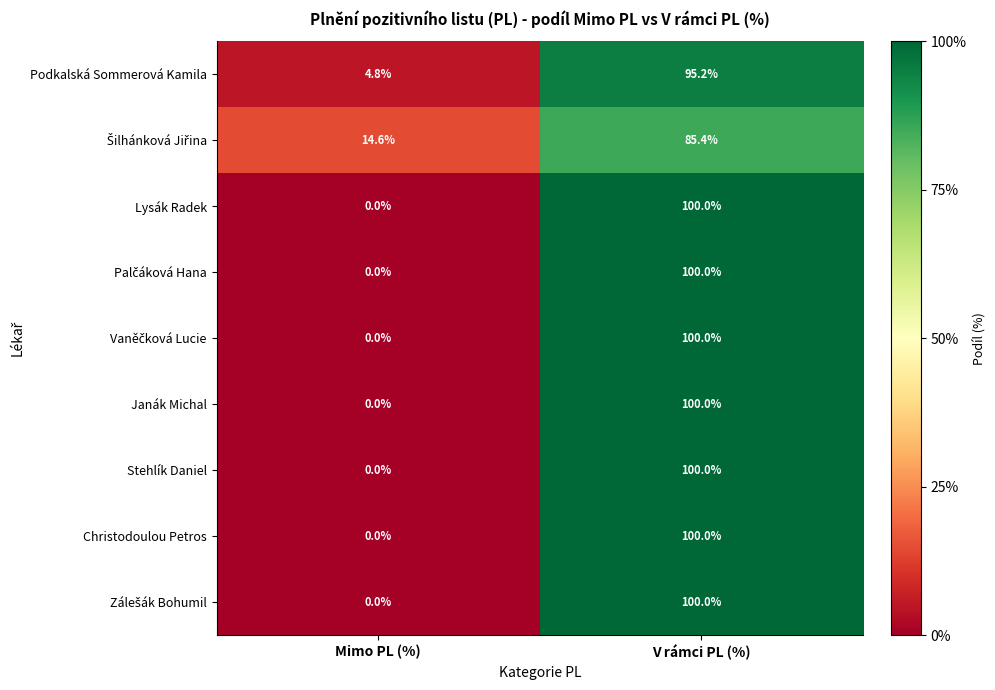

What is the difference between the highest and lowest values at V rámci PL (%)?

14.6